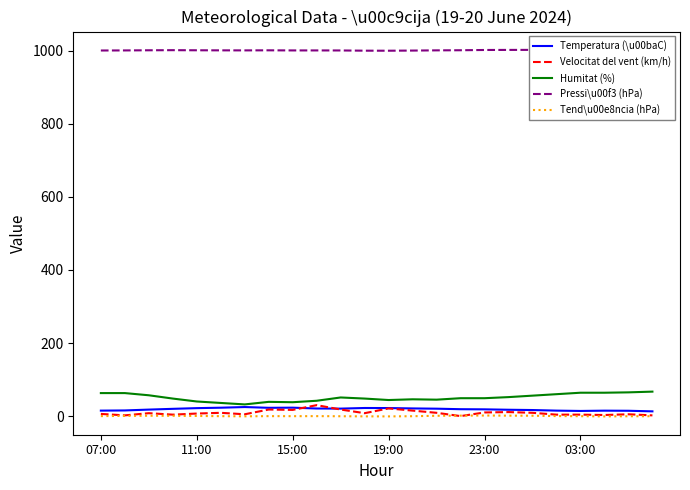

What is the spread (max minus min) of values at 13?

1000.8